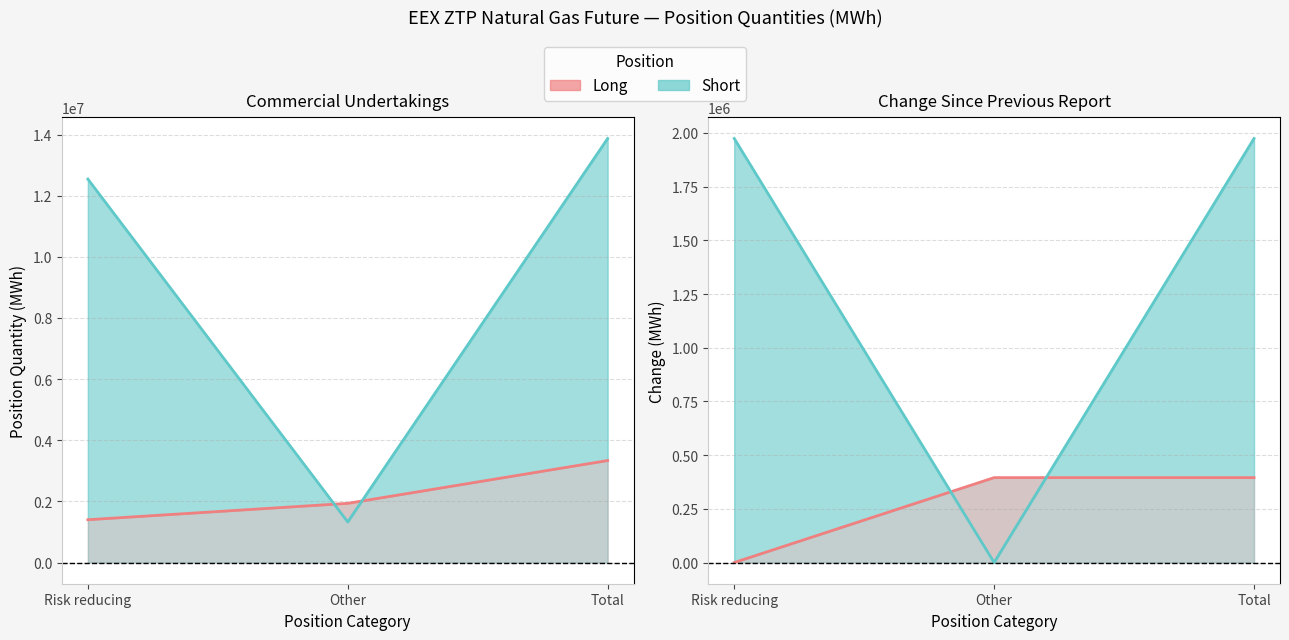

Reading right to left, what are all the values shown in this chart?

Commercial Undertakings Long: 3335880	1935960	1399920
Commercial Undertakings Short: 13869110	1327008	12542102
Change Long: 395280	395280	0
Change Short: 1974000	0	1974000